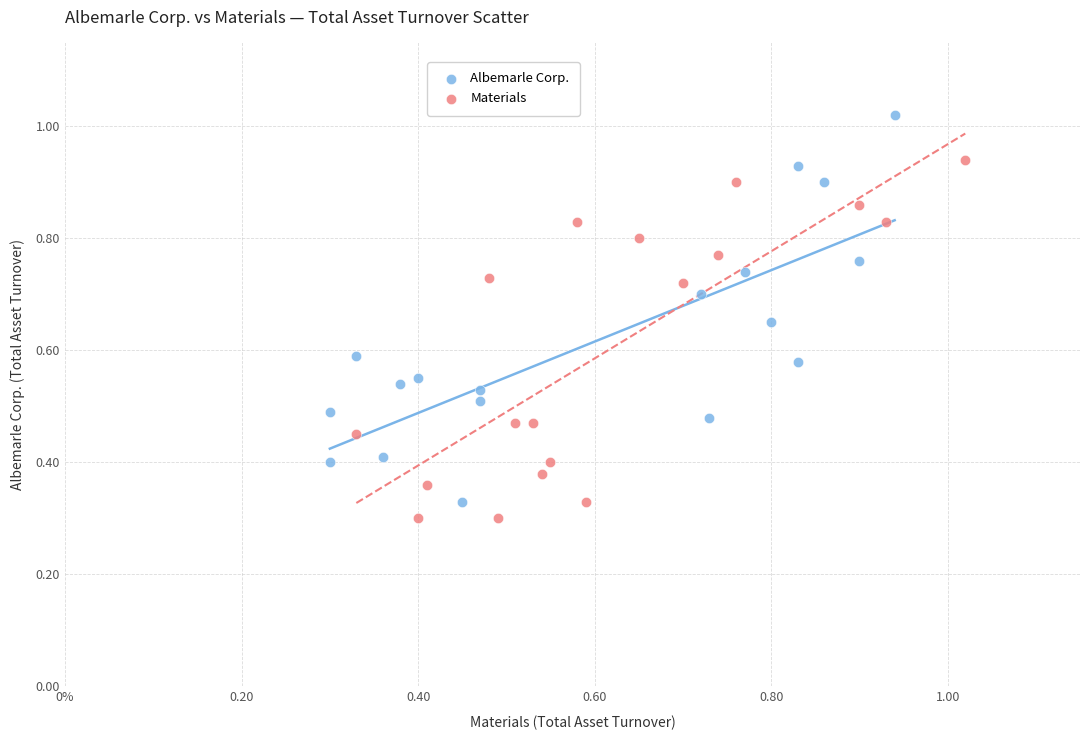

Which series contains the highest Y value?

Albemarle Corp.